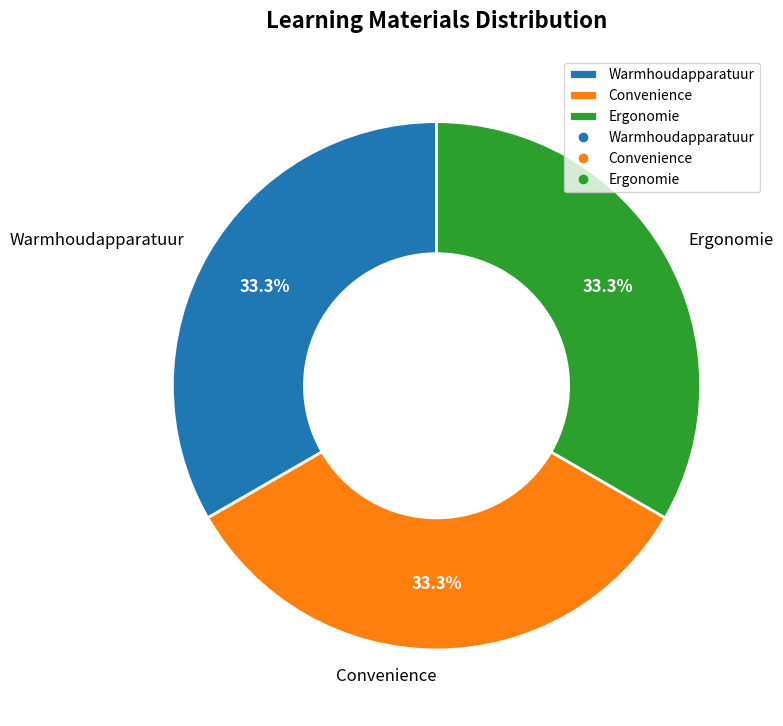

What is the ratio of the value at Convenience to the value at Warmhoudapparatuur?

1.0